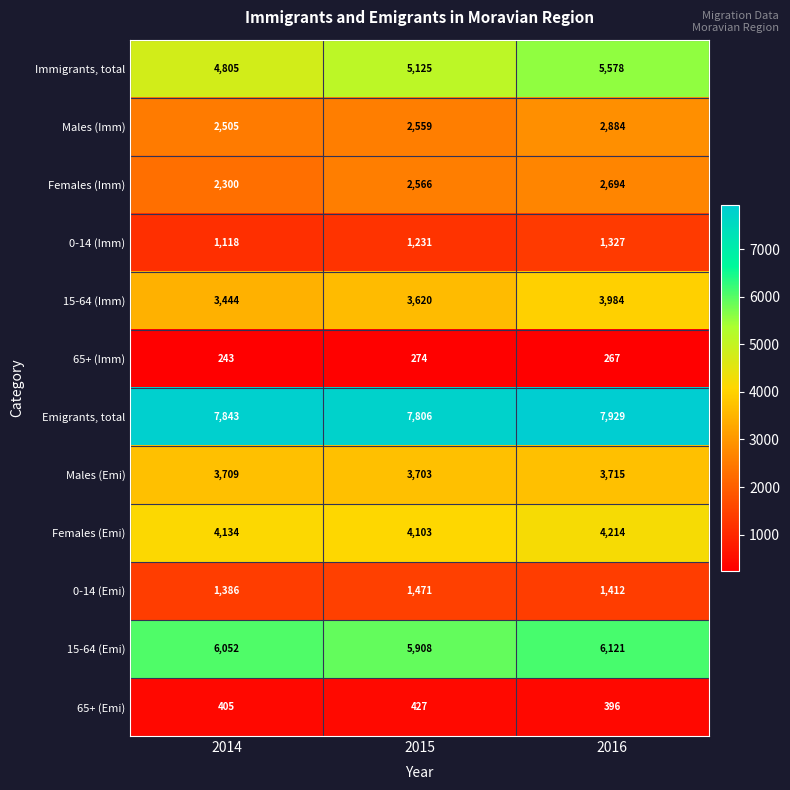

What is the total value across all series at 2016?

40521